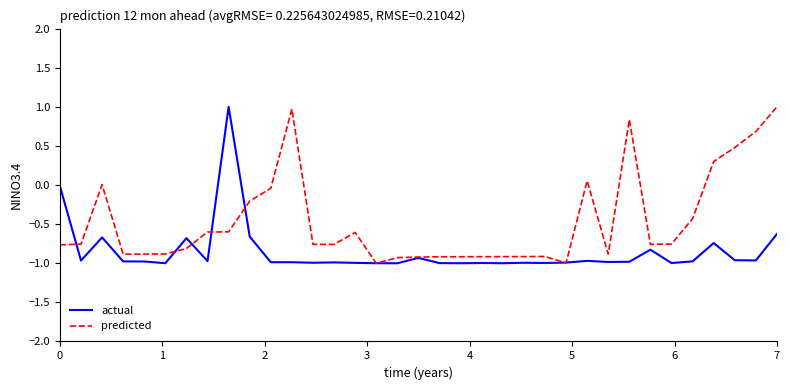

What is the maximum value for predicted?

1.0